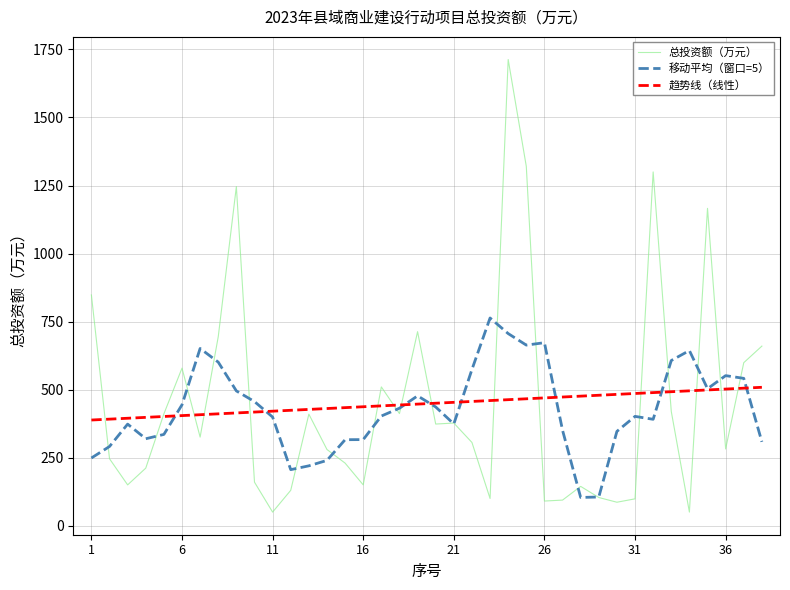

What is the average value of the 总投资额（万元） series?

448.5